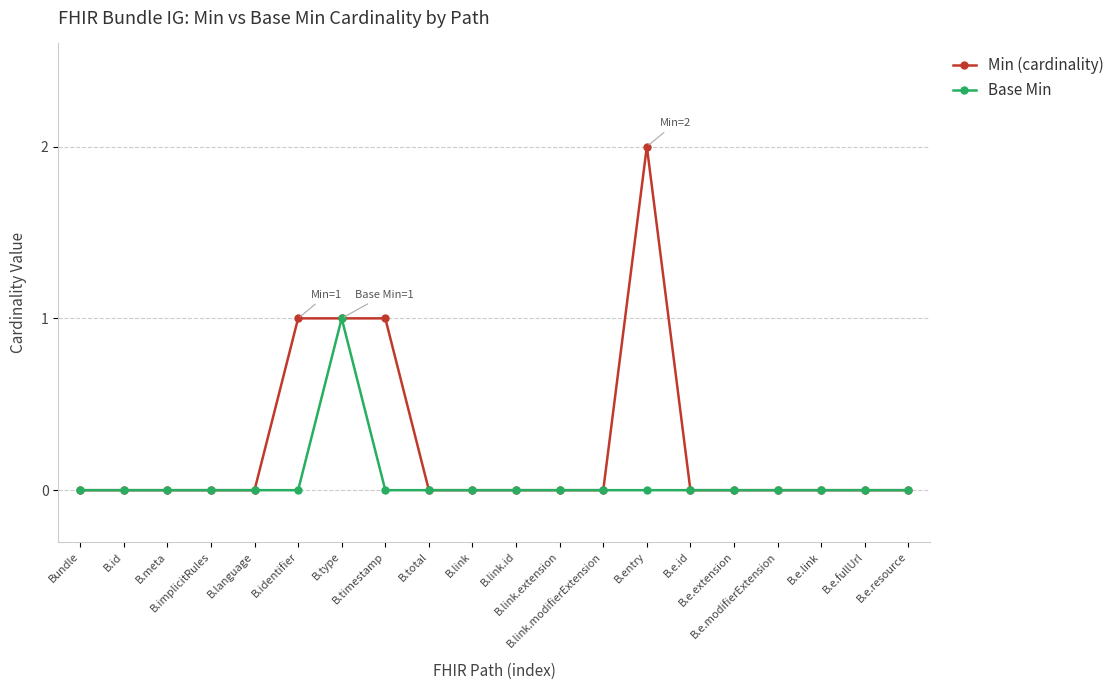

The Min (cardinality) series shows 0 at B.e.fullUrl. True or false?

True